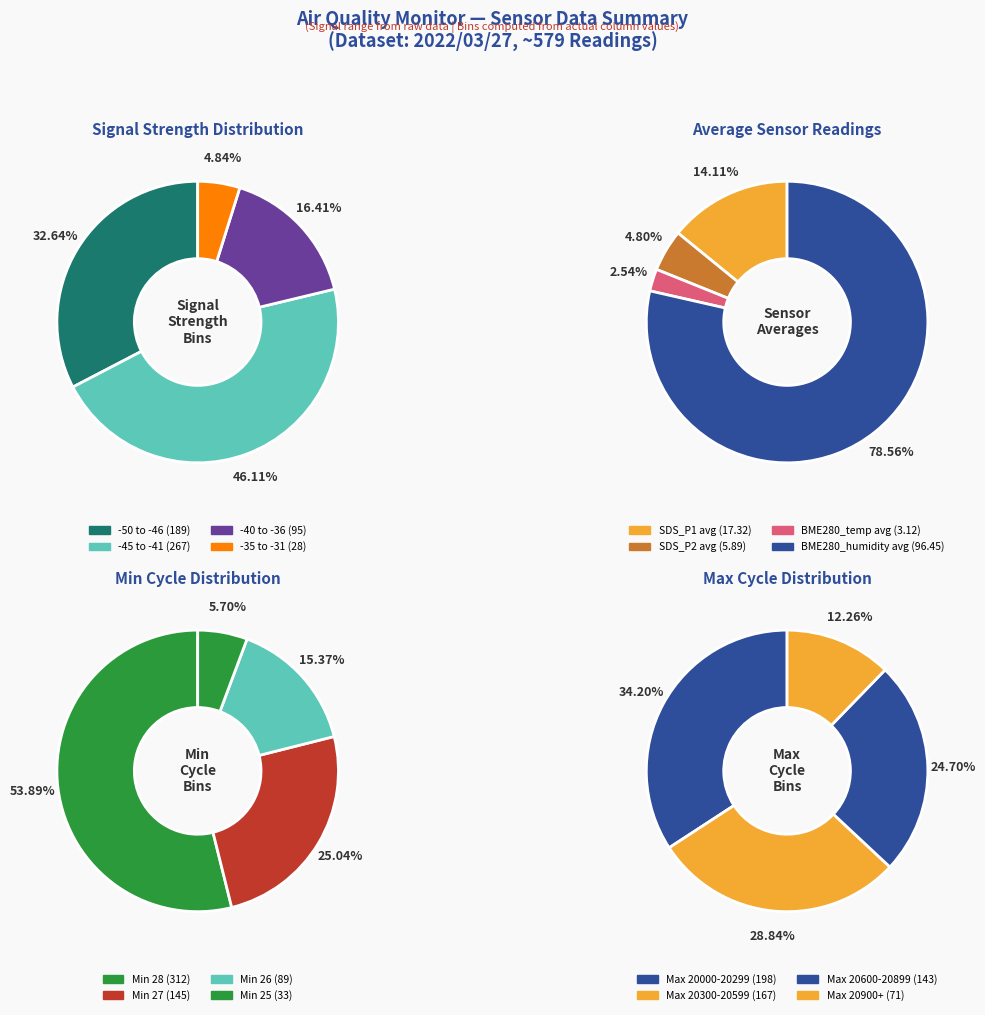

Is there any slice that represents more than half of the pie?

Yes